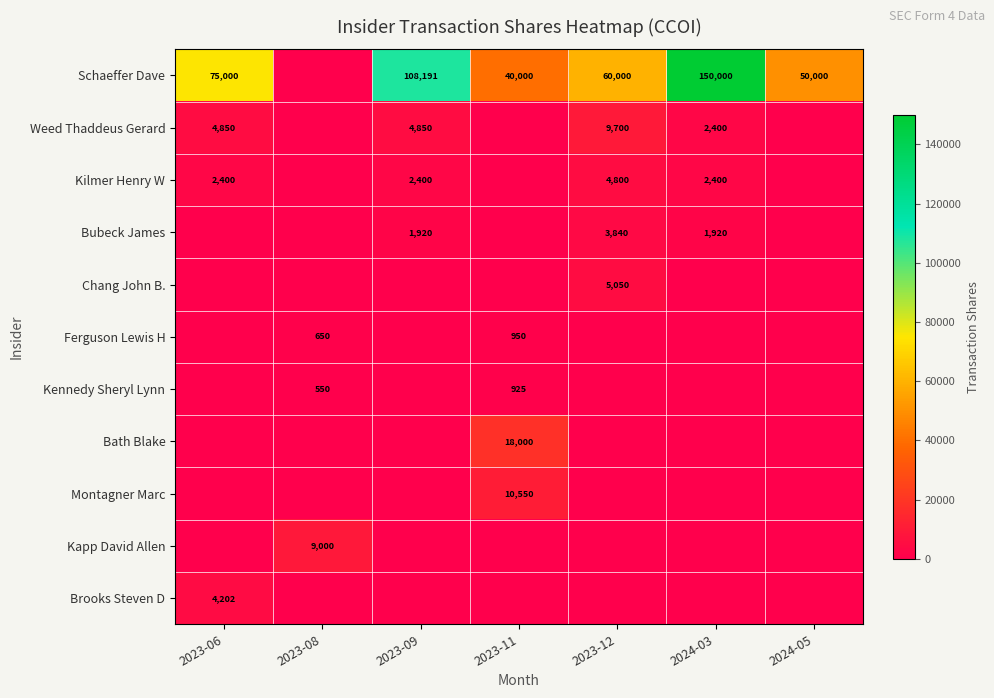

The Chang John B. series shows 3099 at 2023-12. True or false?

False